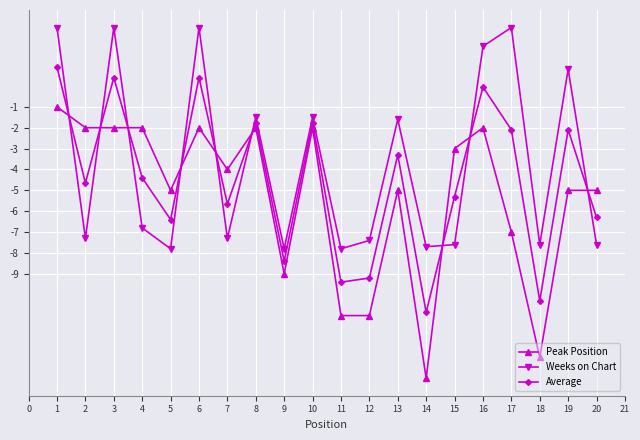

Rank the series at 13 from lowest to highest value.

Peak Position, Average, Weeks on Chart